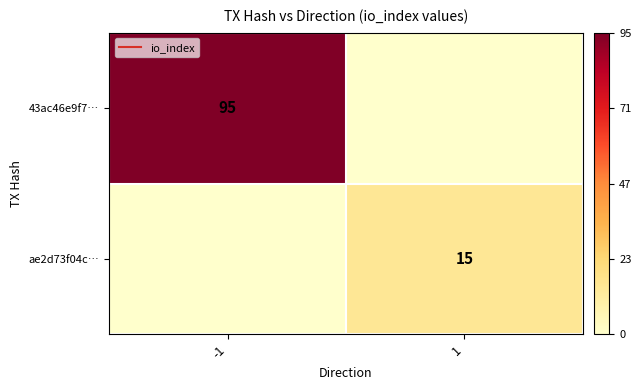

Where is 43ac46e9f7… nearest to the value 47?

1